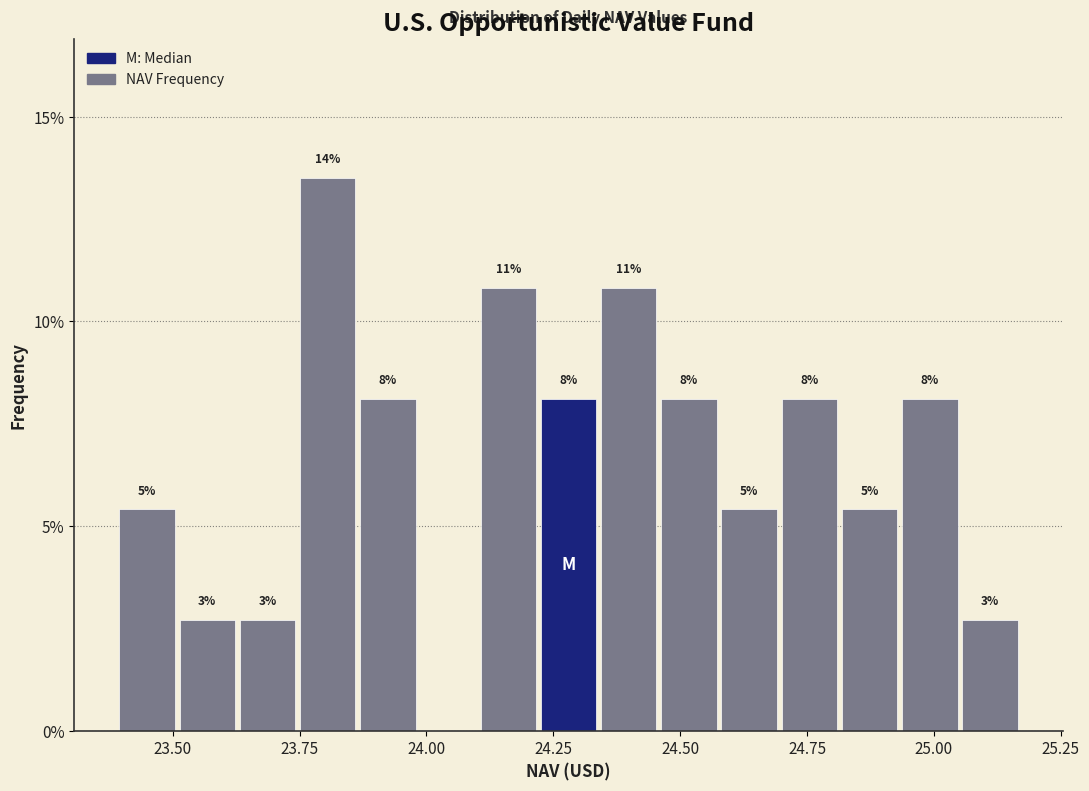

Read against the x-axis, roughly where is the centre of the tallest bar?

23.80